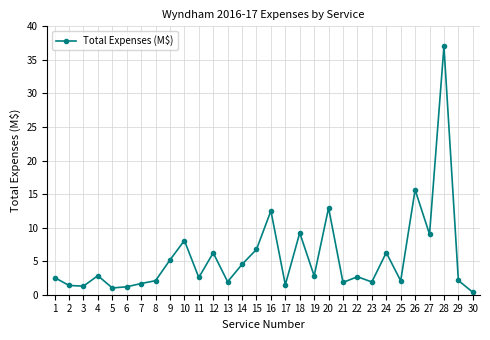

What is the sum of all values?

167.1